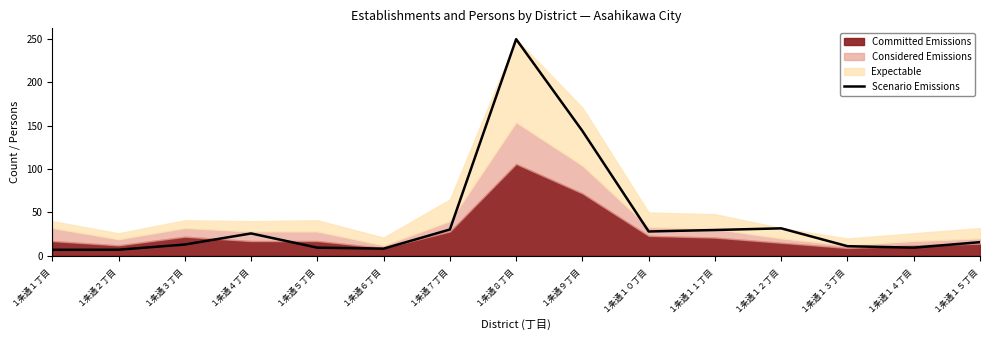

What is the difference between the second highest and minimum values?

137.2